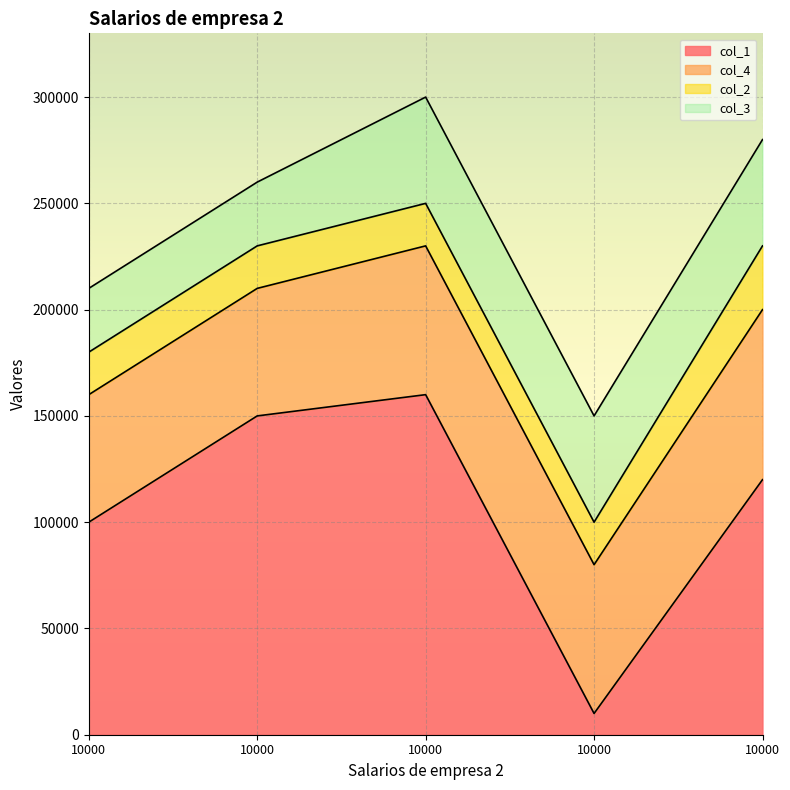

Is it true that col_1 equals 134004 at 10000?

False